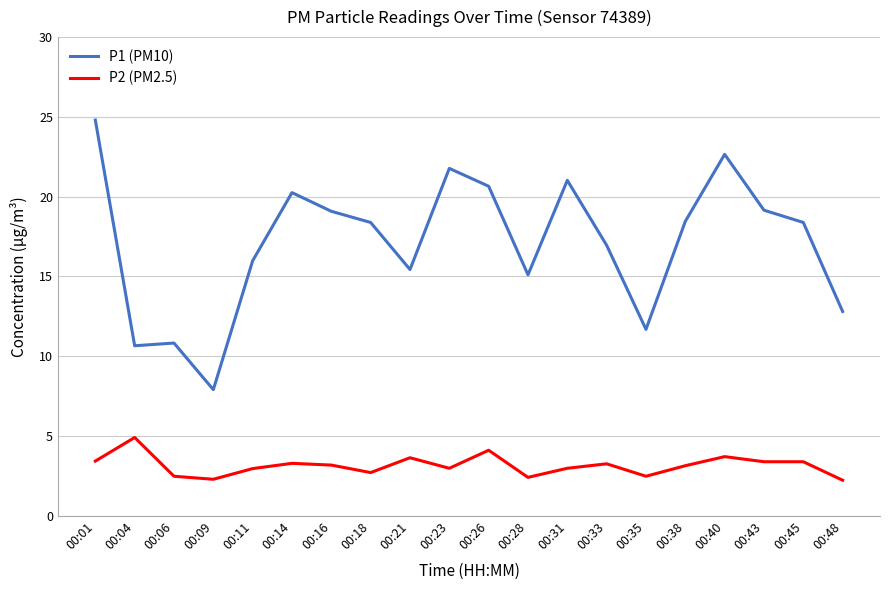

What is the difference between the maximum and minimum values in the P1 (PM10) series?

16.9